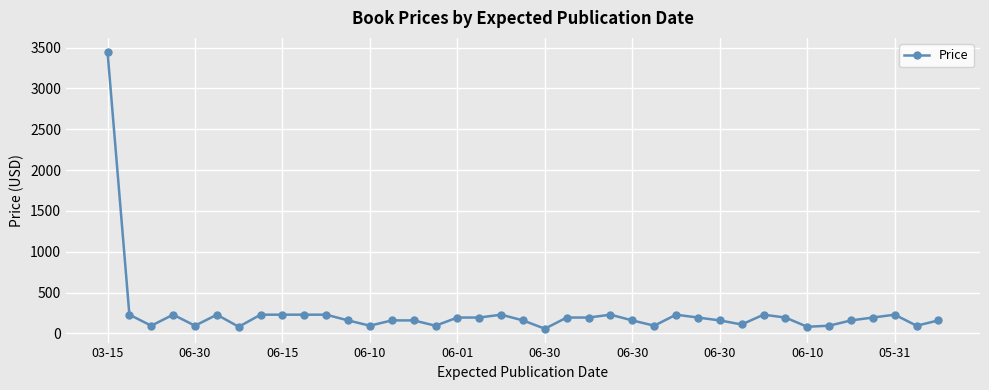

How many lines are shown in the chart?

1